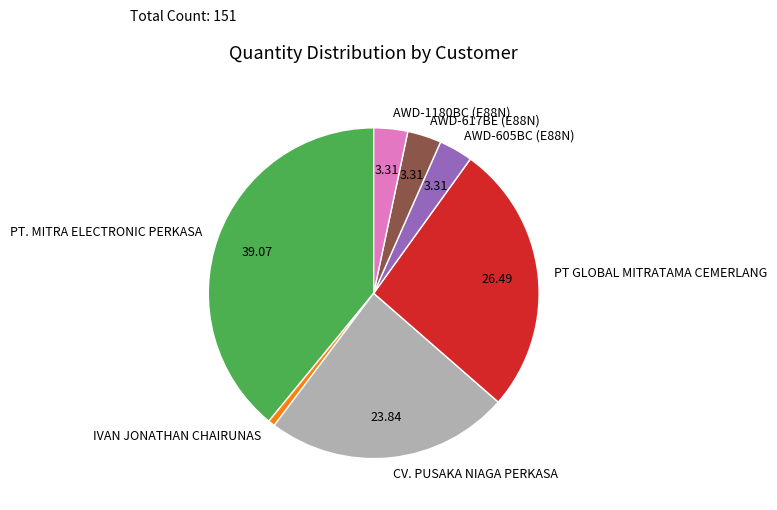

Which slice is the largest?

PT. MITRA ELECTRONIC PERKASA